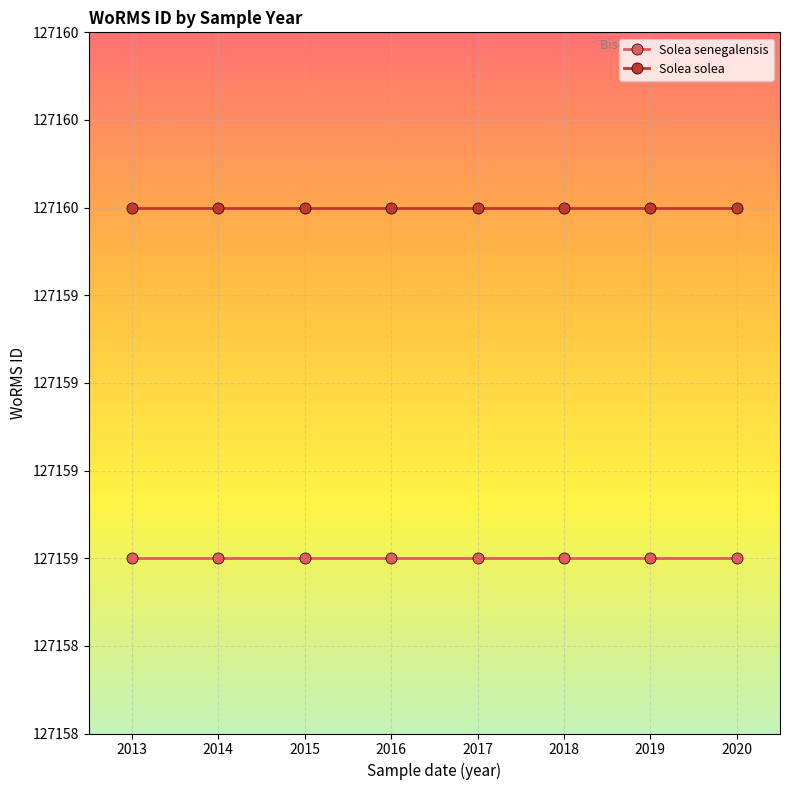

Rank the categories by Solea solea value from lowest to highest.

2013, 2014, 2015, 2016, 2017, 2018, 2019, 2020